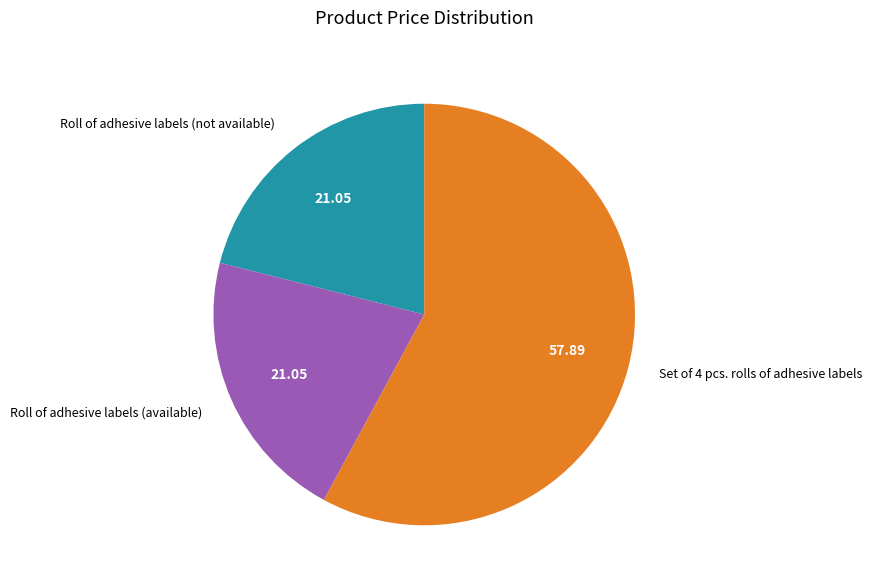

Which category accounts for the majority?

Set of 4 pcs. rolls of adhesive labels